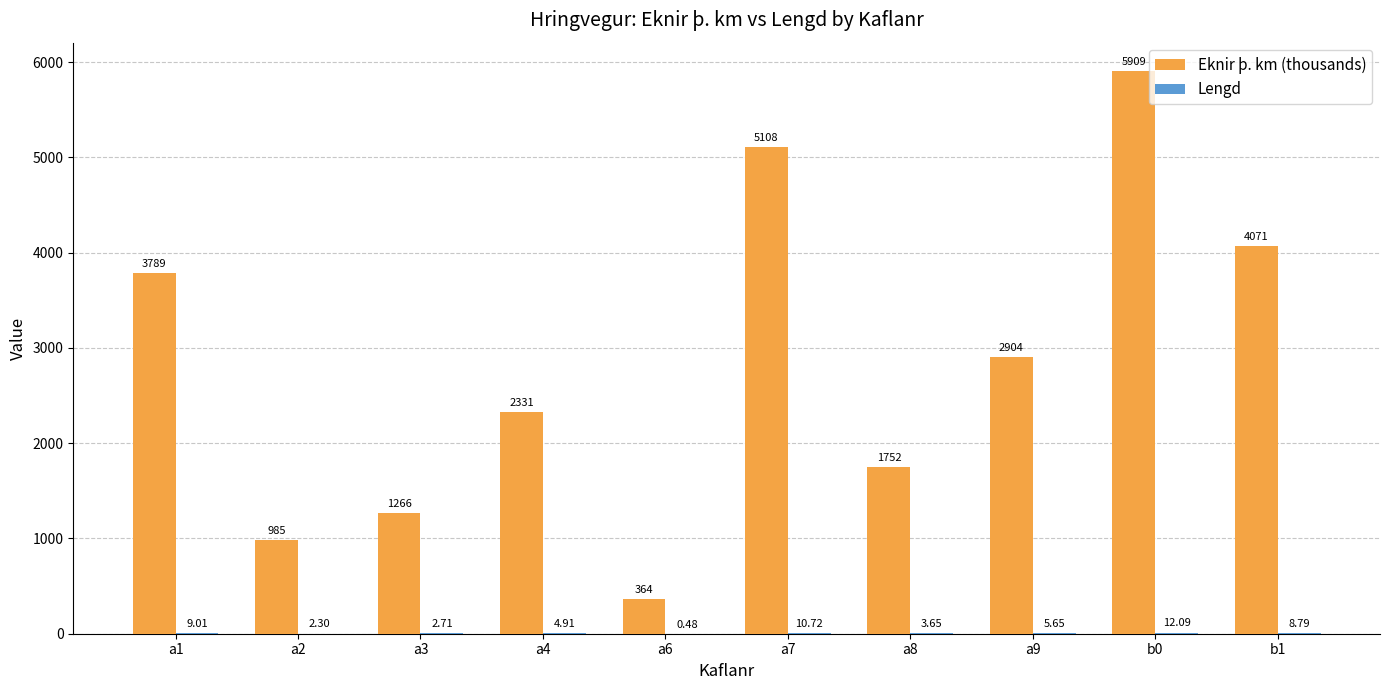

What is the total value across all series at a2?

987.0